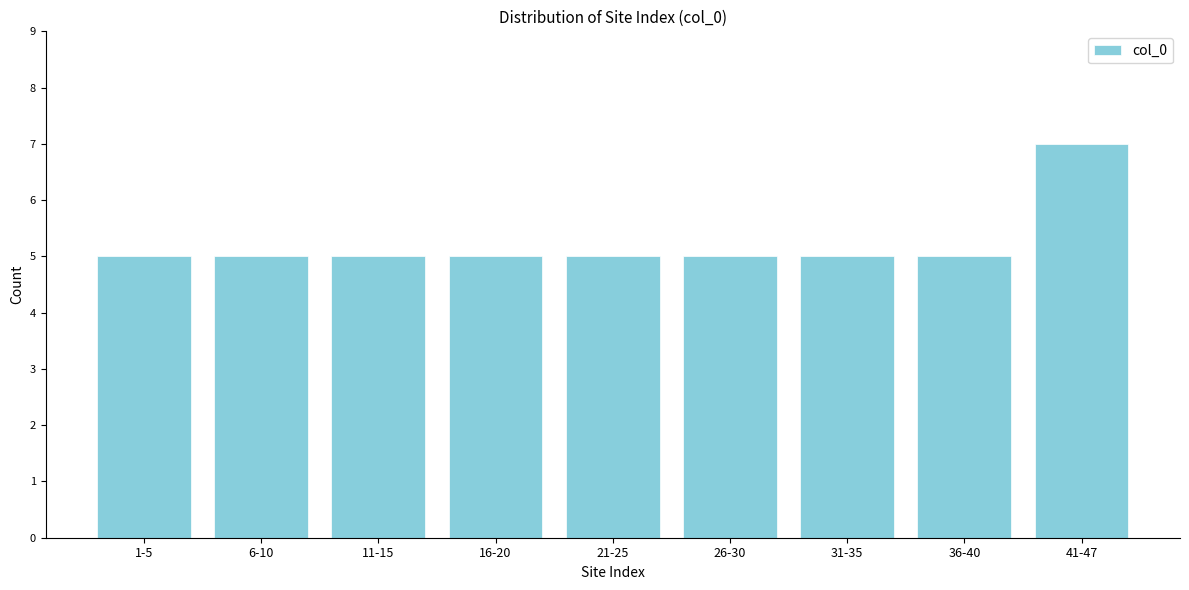

Reading right to left, what are all the values shown in this chart?

7	5	5	5	5	5	5	5	5